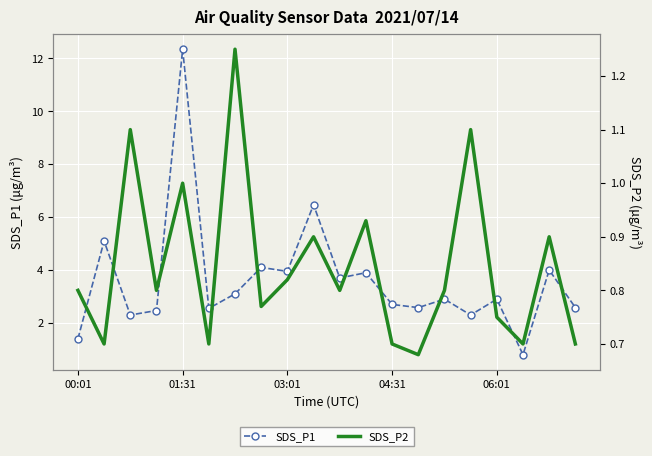

At which label is SDS_P2 closest to 0?

13